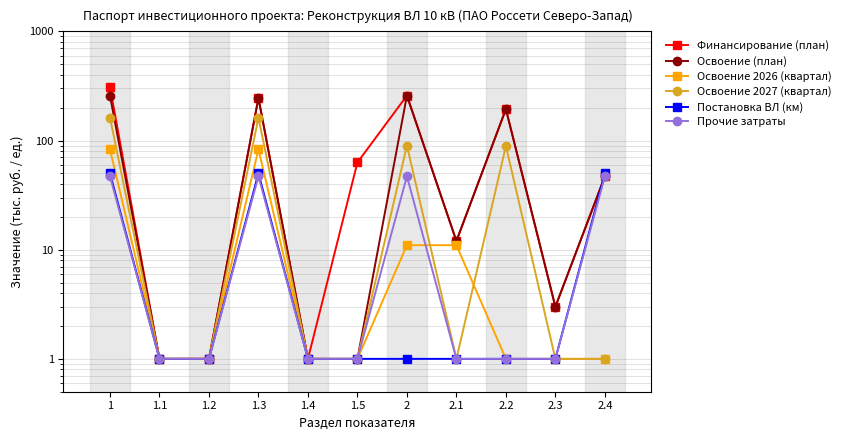

Rank the categories by Постановка ВЛ (км) value from highest to lowest.

1, 1.3, 2.4, 1.1, 1.2, 1.4, 1.5, 2, 2.1, 2.2, 2.3